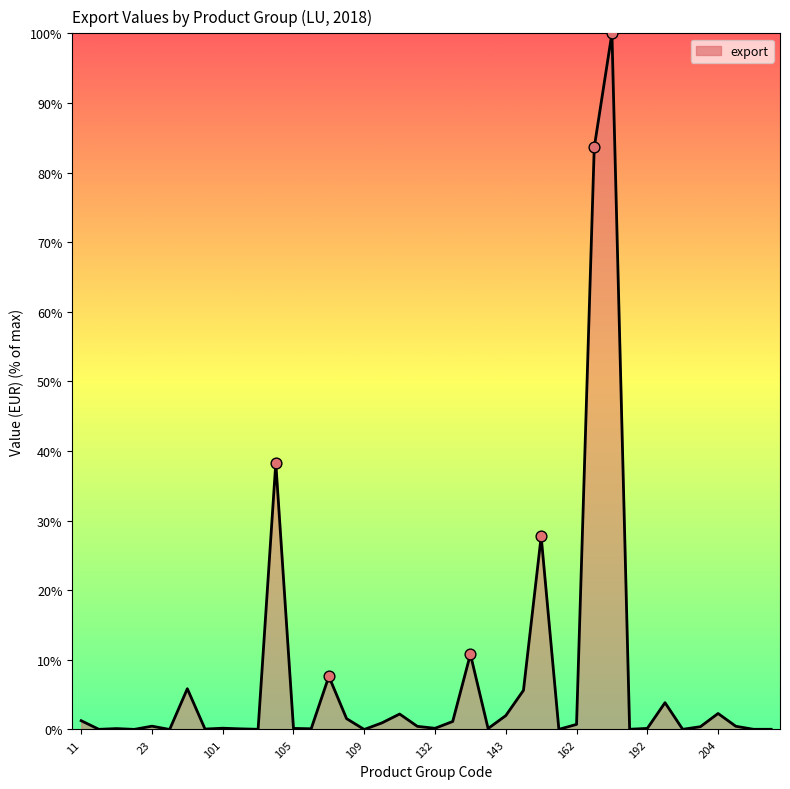

What is the maximum value shown in the chart?

100.0